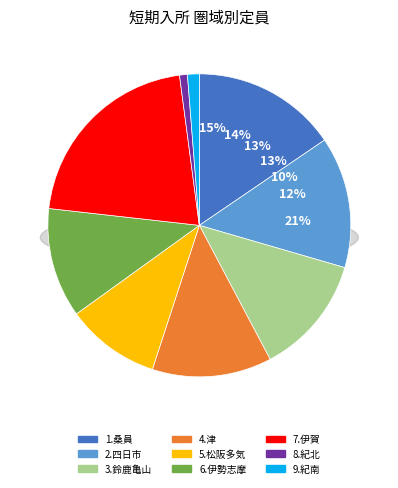

Which has a higher value, 9.紀南 or 5.松阪多気?

5.松阪多気